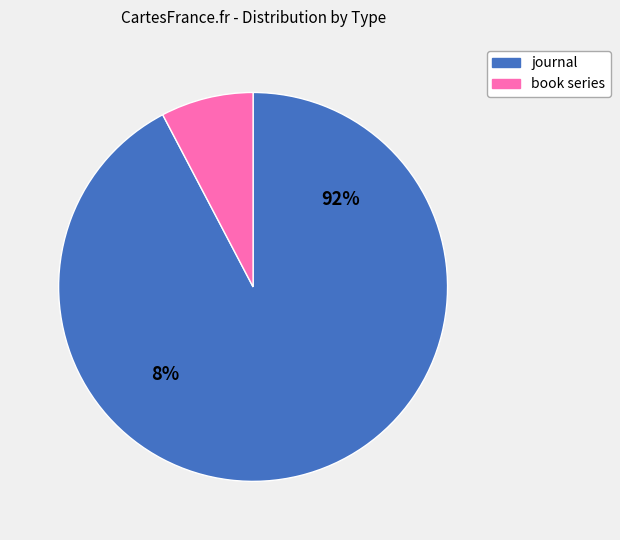

What portion of the pie excludes journal?

7.7%